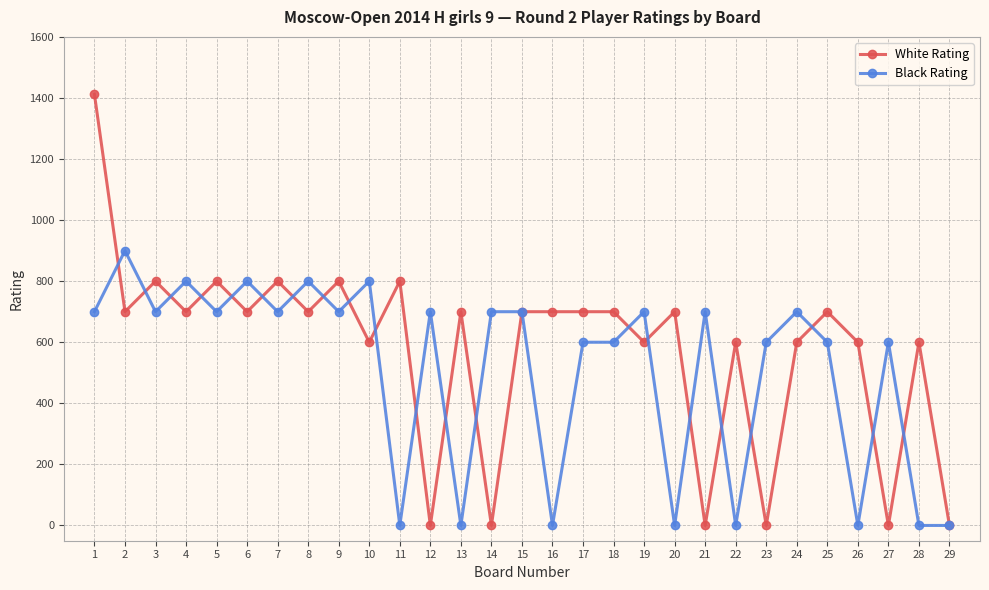

How many categories are shown in the chart?

29